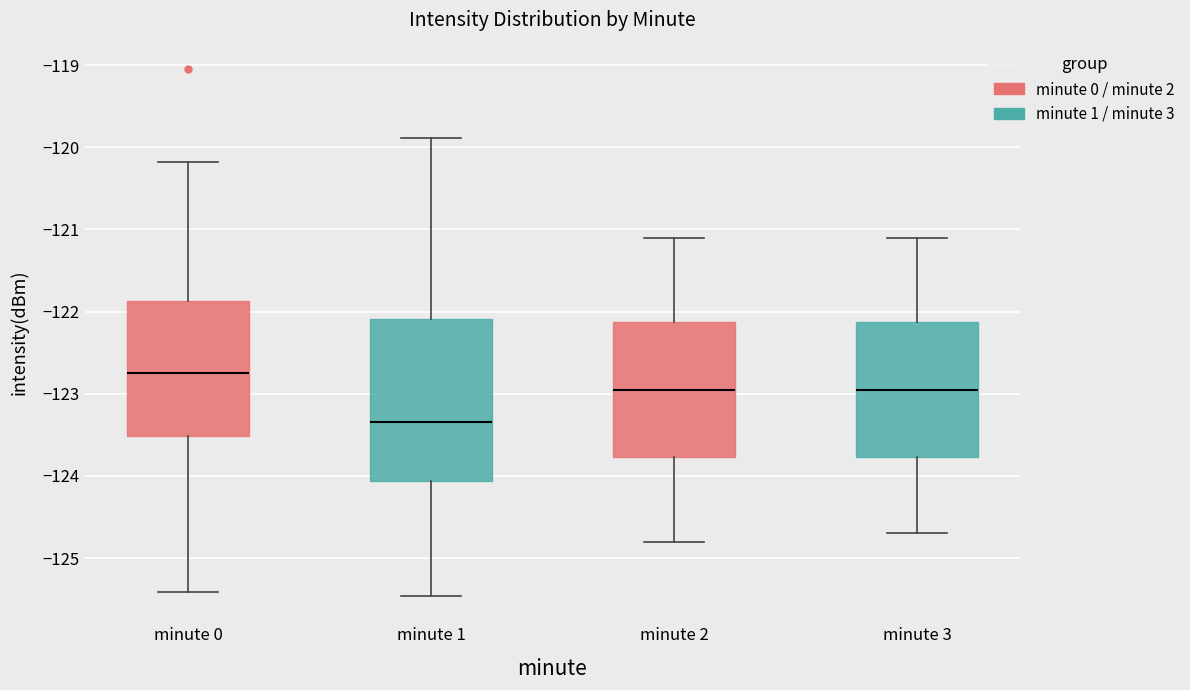

Reading left to right, read every box against the y-axis: the position of its median line, the range the box covers, and the ends of its whiskers. The values are not printed on the chart, so give them approximately, as read against the axis.

minute 0: median -122.7, box -123.5 to -121.9, whiskers -125.4 to -120.2
minute 1: median -123.3, box -124.1 to -122.1, whiskers -125.5 to -119.9
minute 2: median -122.9, box -123.8 to -122.1, whiskers -124.8 to -121.1
minute 3: median -122.9, box -123.8 to -122.1, whiskers -124.7 to -121.1